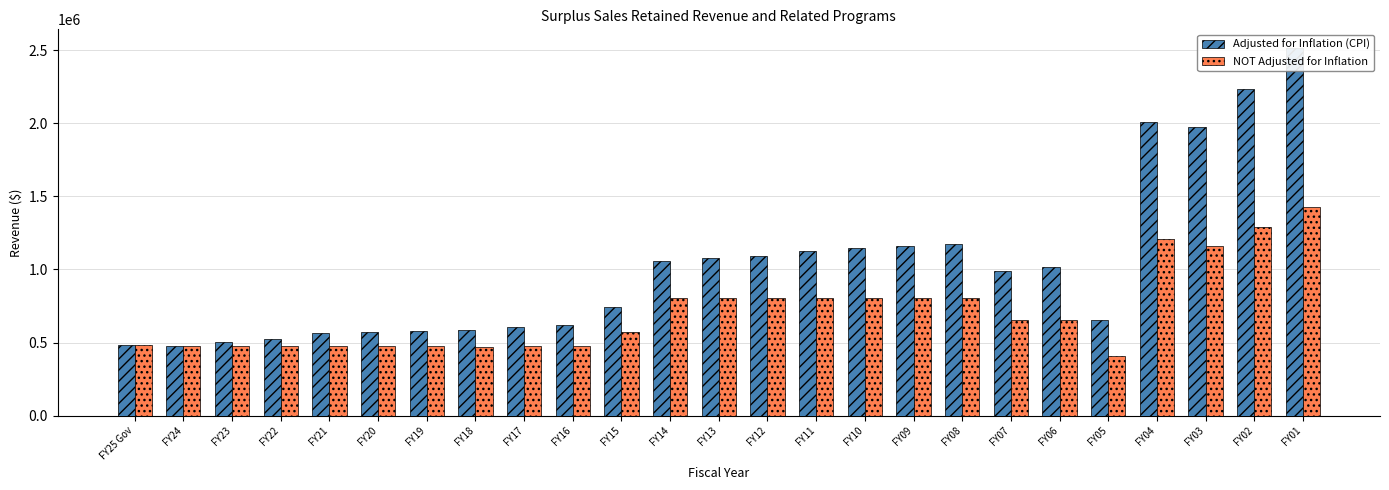

What position from the left is FY23?

3